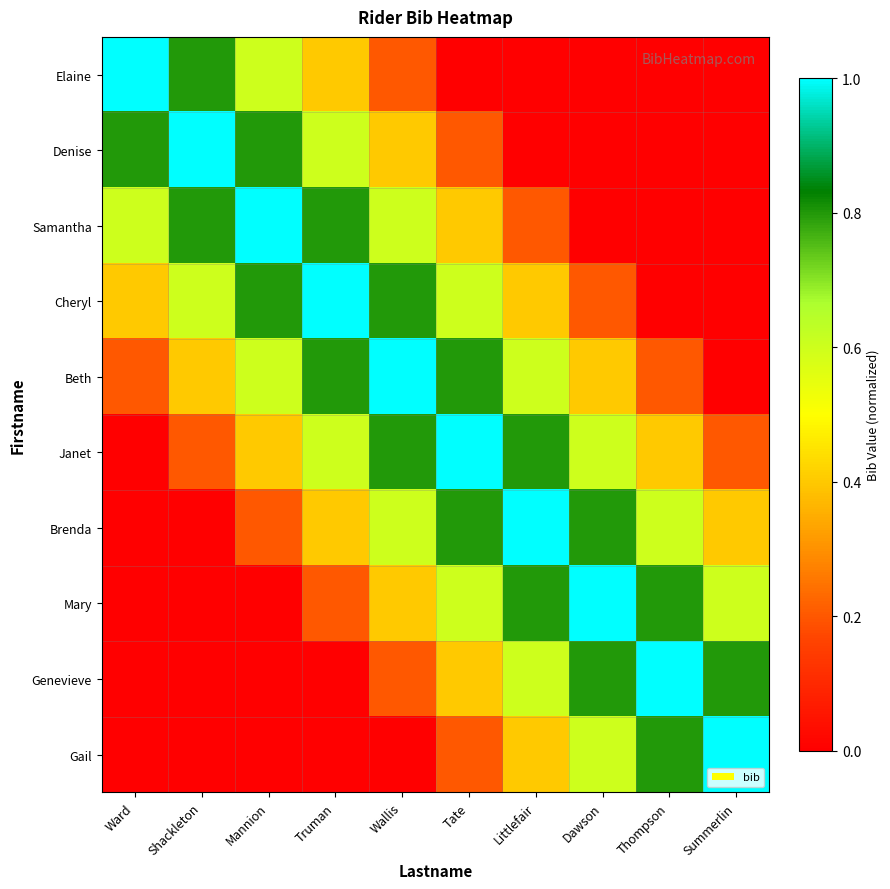

At which category is the sum across all series the highest?

Wallis